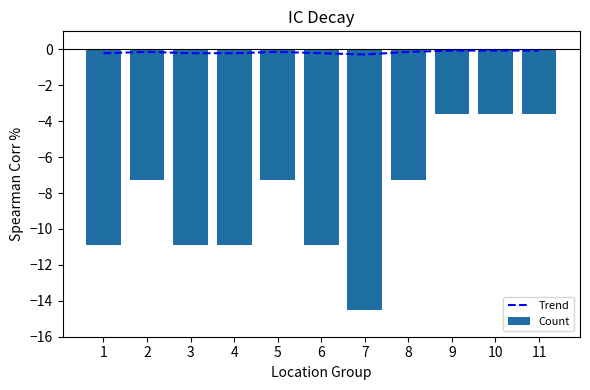

What is the difference between the maximum and minimum values in the Count series?

10.9